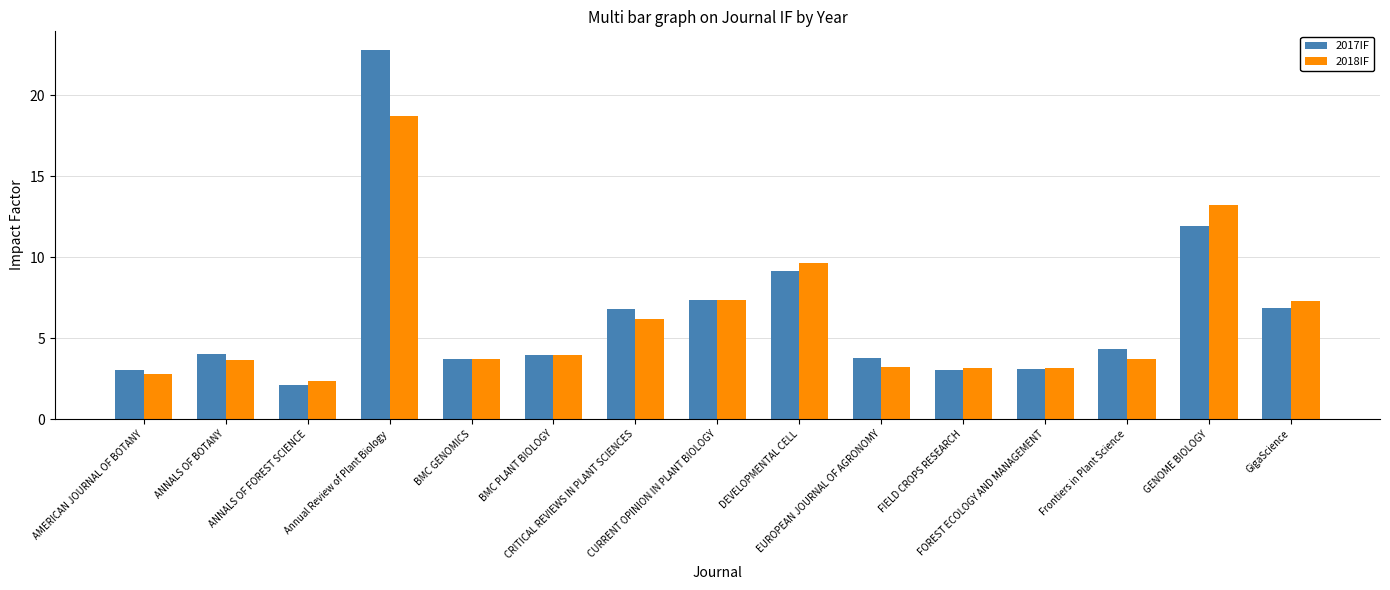

At which label is 2017IF closest to 12?

GENOME BIOLOGY